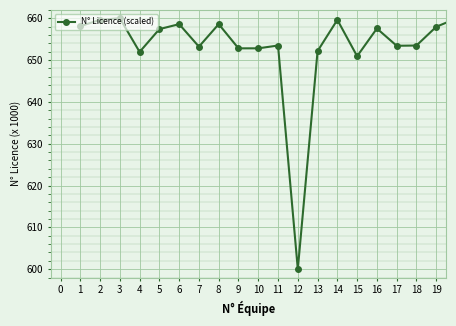

What is the value of the 5th point from the left?

657.4